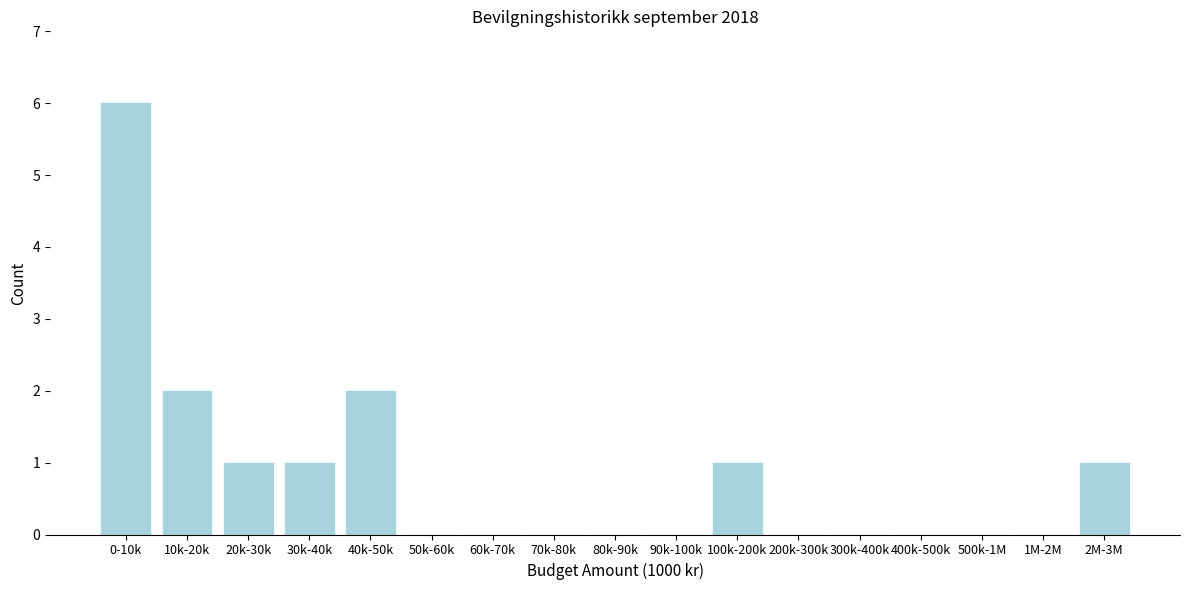

Reading left to right, what are all the values shown in this chart?

0-10k=6	10k-20k=2	20k-30k=1	30k-40k=1	40k-50k=2	50k-60k=0	60k-70k=0	70k-80k=0	80k-90k=0	90k-100k=0	100k-200k=1	200k-300k=0	300k-400k=0	400k-500k=0	500k-1M=0	1M-2M=0	2M-3M=1